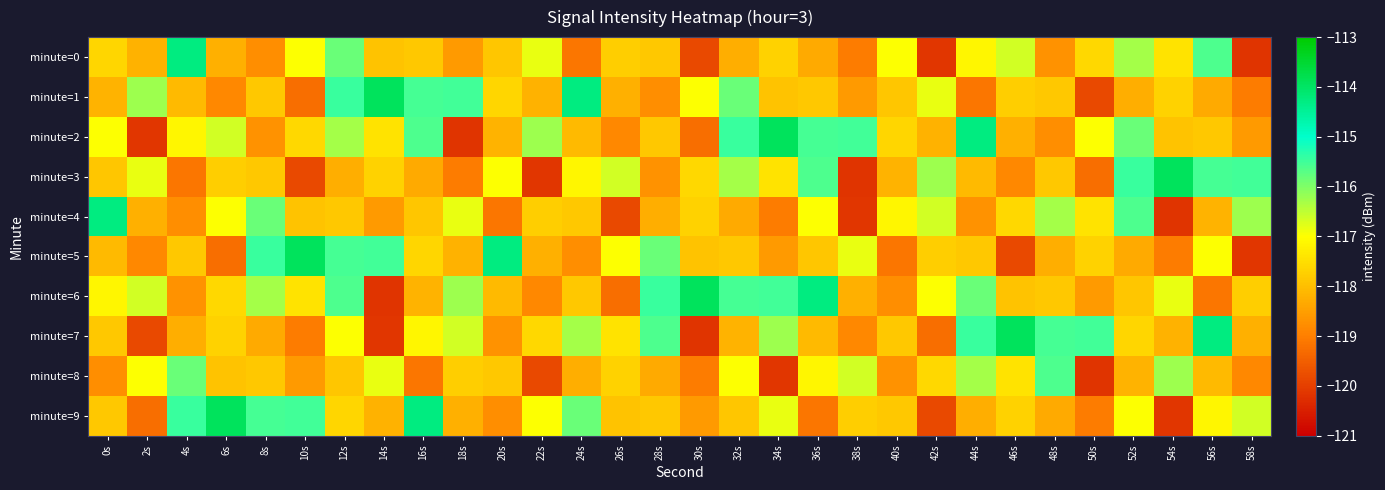

How many categories are shown in the chart?

30